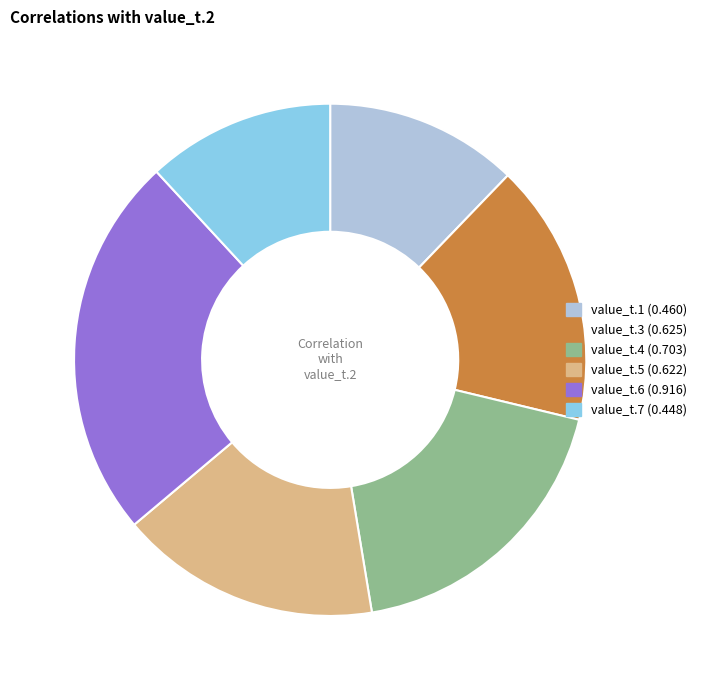

True or false: value_t.6 accounts for 24% of the total.

True